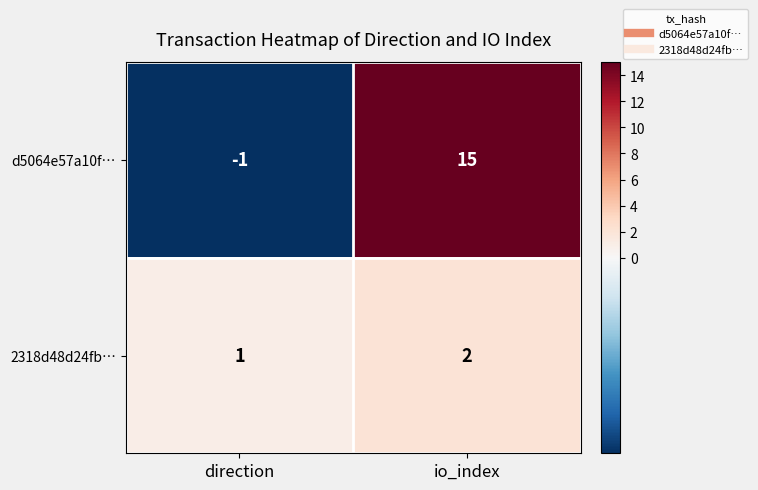

Between direction and io_index, which series saw the biggest shift?

d5064e57a10f…